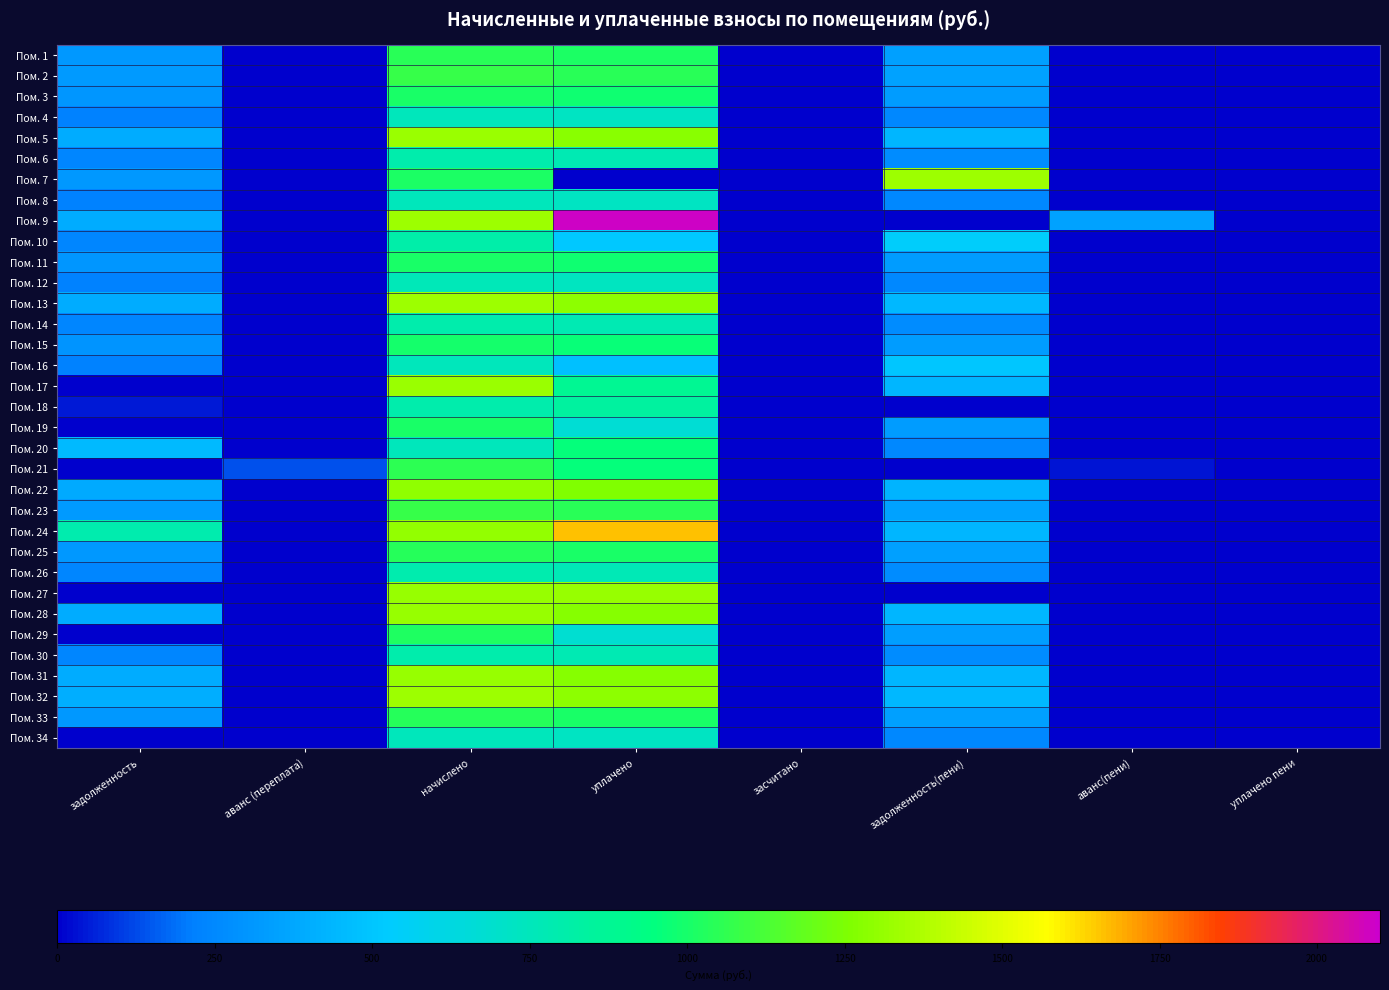

Reading left to right, what are all the values shown in this chart?

Пом. 1: задолженность=316.4	аванс (переплата)=0.0	начислено=1047.9	уплачено=1015.0	засчитано=0.0	задолженность(пени)=349.3	аванс(пени)=0.0	уплачено пени=0.0
Пом. 2: задолженность=326.8	аванс (переплата)=0.0	начислено=1082.2	уплачено=1048.3	засчитано=0.0	задолженность(пени)=360.7	аванс(пени)=0.0	уплачено пени=0.0
Пом. 3: задолженность=304.6	аванс (переплата)=0.0	начислено=1008.6	уплачено=977.0	засчитано=0.0	задолженность(пени)=336.2	аванс(пени)=0.0	уплачено пени=0.0
Пом. 4: задолженность=227.5	аванс (переплата)=0.0	начислено=753.4	уплачено=729.8	засчитано=0.0	задолженность(пени)=251.1	аванс(пени)=0.0	уплачено пени=0.0
Пом. 5: задолженность=399.4	аванс (переплата)=0.0	начислено=1322.7	уплачено=1281.2	засчитано=0.0	задолженность(пени)=440.9	аванс(пени)=0.0	уплачено пени=0.0
Пом. 6: задолженность=241.6	аванс (переплата)=0.0	начислено=800.0	уплачено=774.9	засчитано=0.0	задолженность(пени)=266.7	аванс(пени)=0.0	уплачено пени=0.0
Пом. 7: задолженность=314.4	аванс (переплата)=0.0	начислено=1011.1	уплачено=0.0	засчитано=0.0	задолженность(пени)=1332.6	аванс(пени)=0.0	уплачено пени=0.0
Пом. 8: задолженность=226.0	аванс (переплата)=0.0	начислено=748.5	уплачено=725.0	засчитано=0.0	задолженность(пени)=249.5	аванс(пени)=0.0	уплачено пени=0.0
Пом. 9: задолженность=401.6	аванс (переплата)=0.0	начислено=1330.1	уплачено=2091.4	засчитано=0.0	задолженность(пени)=0.0	аванс(пени)=359.7	уплачено пени=0.0
Пом. 10: задолженность=244.6	аванс (переплата)=0.0	начислено=804.9	уплачено=511.4	засчитано=0.0	задолженность(пени)=537.4	аванс(пени)=0.0	уплачено пени=1.5
Пом. 11: задолженность=304.6	аванс (переплата)=0.0	начислено=1008.6	уплачено=977.0	засчитано=0.0	задолженность(пени)=336.2	аванс(пени)=0.0	уплачено пени=0.0
Пом. 12: задолженность=228.2	аванс (переплата)=0.0	начислено=755.8	уплачено=732.1	засчитано=0.0	задолженность(пени)=251.9	аванс(пени)=0.0	уплачено пени=0.0
Пом. 13: задолженность=401.6	аванс (переплата)=0.0	начислено=1330.1	уплачено=1288.3	засчитано=0.0	задолженность(пени)=443.4	аванс(пени)=0.0	уплачено пени=0.0
Пом. 14: задолженность=242.3	аванс (переплата)=0.0	начислено=802.5	уплачено=777.3	засчитано=0.0	задолженность(пени)=267.5	аванс(пени)=0.0	уплачено пени=0.0
Пом. 15: задолженность=300.1	аванс (переплата)=0.0	начислено=993.9	уплачено=962.7	засчитано=0.0	задолженность(пени)=331.3	аванс(пени)=0.0	уплачено пени=0.0
Пом. 16: задолженность=226.8	аванс (переплата)=0.0	начислено=750.9	уплачено=477.1	засчитано=0.0	задолженность(пени)=500.6	аванс(пени)=0.0	уплачено пени=0.0
Пом. 17: задолженность=0.0	аванс (переплата)=0.0	начислено=1325.2	уплачено=883.4	засчитано=0.0	задолженность(пени)=441.7	аванс(пени)=0.0	уплачено пени=0.0
Пом. 18: задолженность=41.6	аванс (переплата)=0.0	начислено=800.0	уплачено=841.6	засчитано=0.0	задолженность(пени)=0.0	аванс(пени)=0.0	уплачено пени=0.0
Пом. 19: задолженность=0.0	аванс (переплата)=0.0	начислено=1001.2	уплачено=667.5	засчитано=0.0	задолженность(пени)=333.7	аванс(пени)=0.0	уплачено пени=0.0
Пом. 20: задолженность=455.0	аванс (переплата)=0.0	начислено=753.4	уплачено=957.2	засчитано=0.0	задолженность(пени)=251.1	аванс(пени)=0.0	уплачено пени=0.1
Пом. 21: задолженность=0.0	аванс (переплата)=137.4	начислено=1055.2	уплачено=957.0	засчитано=0.0	задолженность(пени)=0.0	аванс(пени)=39.2	уплачено пени=0.0
Пом. 22: задолженность=393.0	аванс (переплата)=0.0	начислено=1298.2	уплачено=1258.4	засчитано=0.0	задолженность(пени)=432.7	аванс(пени)=0.0	уплачено пени=0.0
Пом. 23: задолженность=326.0	аванс (переплата)=0.0	начислено=1079.8	уплачено=1045.9	засчитано=0.0	задолженность(пени)=359.9	аванс(пени)=0.0	уплачено пени=0.0
Пом. 24: задолженность=791.4	аванс (переплата)=0.0	начислено=1310.4	уплачено=1665.0	засчитано=0.0	задолженность(пени)=436.8	аванс(пени)=0.0	уплачено пени=0.0
Пом. 25: задолженность=312.7	аванс (переплата)=0.0	начислено=1035.6	уплачено=1003.1	засчитано=0.0	задолженность(пени)=345.2	аванс(пени)=0.0	уплачено пени=0.0
Пом. 26: задолженность=238.6	аванс (переплата)=0.0	начислено=790.2	уплачено=765.4	засчитано=0.0	задолженность(пени)=263.4	аванс(пени)=0.0	уплачено пени=0.0
Пом. 27: задолженность=0.0	аванс (переплата)=0.0	начислено=1312.9	уплачено=1312.9	засчитано=0.0	задолженность(пени)=0.0	аванс(пени)=0.0	уплачено пени=0.0
Пом. 28: задолженность=398.7	аванс (переплата)=0.0	начислено=1320.2	уплачено=1278.8	засчитано=0.0	задолженность(пени)=440.1	аванс(пени)=0.0	уплачено пени=1.3
Пом. 29: задолженность=0.0	аванс (переплата)=0.0	начислено=1018.4	уплачено=678.9	засчитано=0.0	задолженность(пени)=339.5	аванс(пени)=0.0	уплачено пени=0.0
Пом. 30: задолженность=240.8	аванс (переплата)=0.0	начислено=797.5	уплачено=772.5	засчитано=0.0	задолженность(пени)=265.9	аванс(пени)=0.0	уплачено пени=0.0
Пом. 31: задолженность=398.7	аванс (переплата)=0.0	начислено=1320.2	уплачено=1278.8	засчитано=0.0	задолженность(пени)=440.1	аванс(пени)=0.0	уплачено пени=0.0
Пом. 32: задолженность=402.4	аванс (переплата)=0.0	начислено=1332.5	уплачено=1290.7	засчитано=0.0	задолженность(пени)=444.2	аванс(пени)=0.0	уплачено пени=0.0
Пом. 33: задолженность=314.2	аванс (переплата)=0.0	начислено=1040.5	уплачено=1007.8	засчитано=0.0	задолженность(пени)=346.8	аванс(пени)=0.0	уплачено пени=0.0
Пом. 34: задолженность=0.0	аванс (переплата)=0.0	начислено=753.4	уплачено=729.8	засчитано=0.0	задолженность(пени)=251.1	аванс(пени)=0.0	уплачено пени=0.0